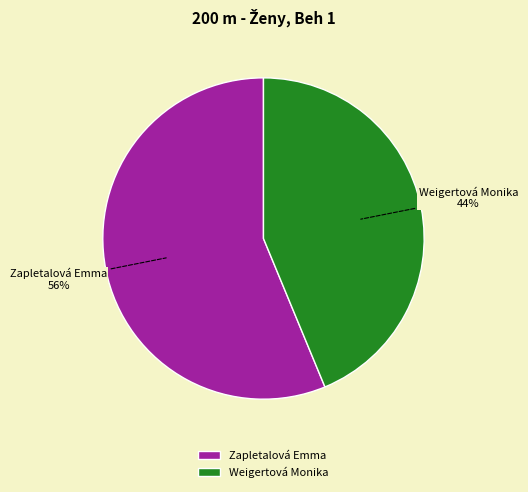

Between Zapletalová Emma and Weigertová Monika, which is larger?

Zapletalová Emma